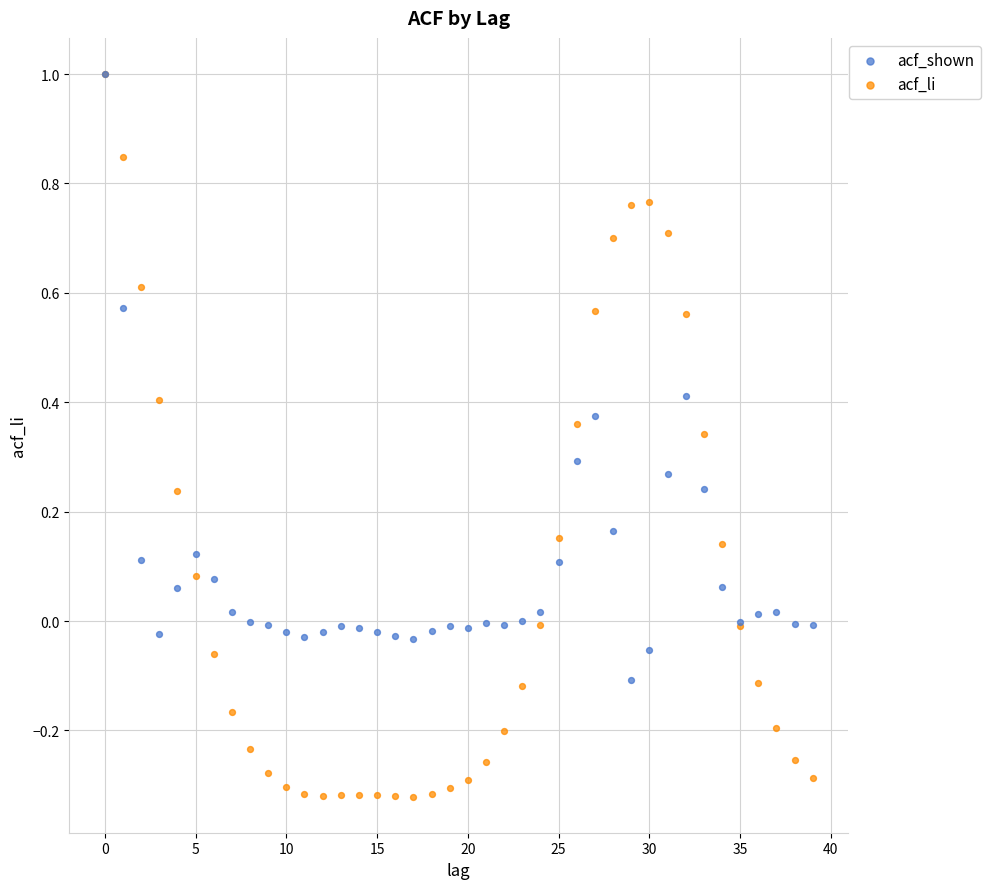

Which series has the largest Y range (max minus min)?

acf_li